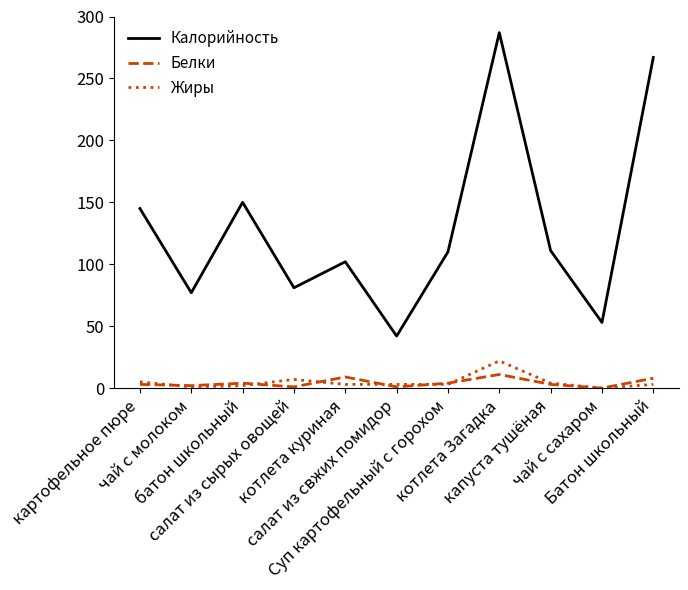

True or false: Калорийность and Жиры intersect in this chart.

False